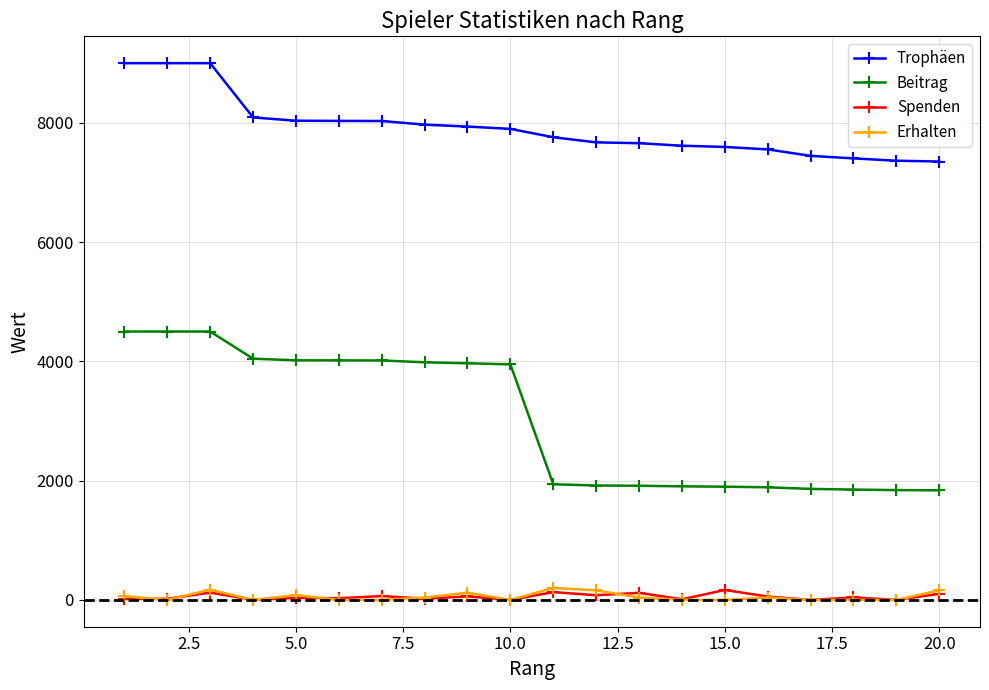

Which series has the widest spread of values?

Beitrag